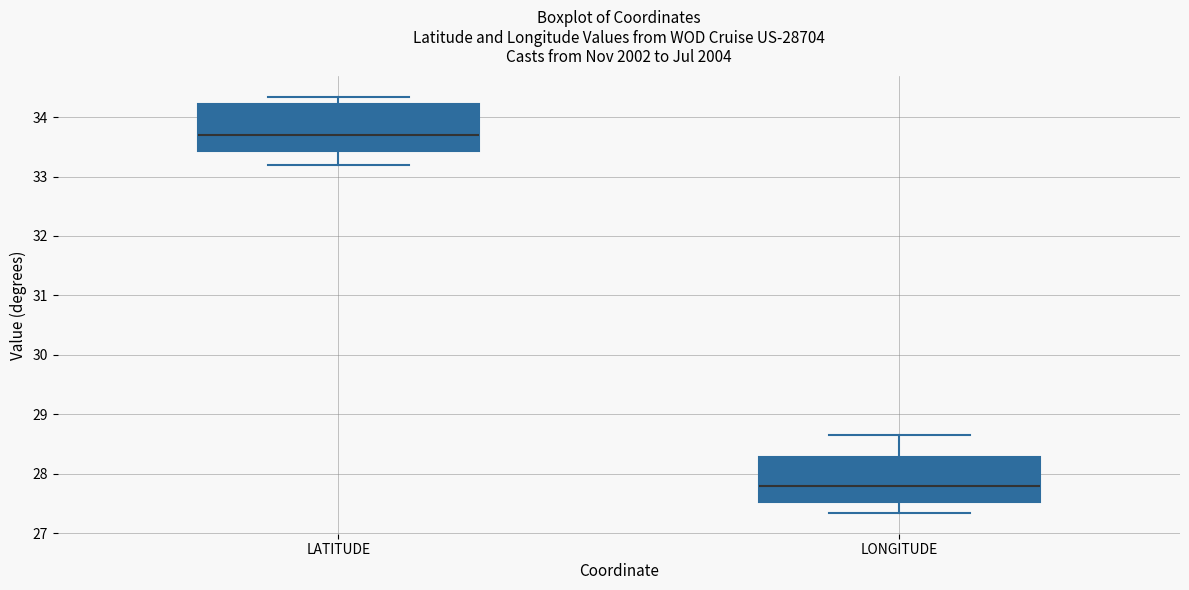

Where is the lower edge of the box for LATITUDE on the y-axis? The values are not printed on the chart, so give them approximately, as read against the axis.

33.4